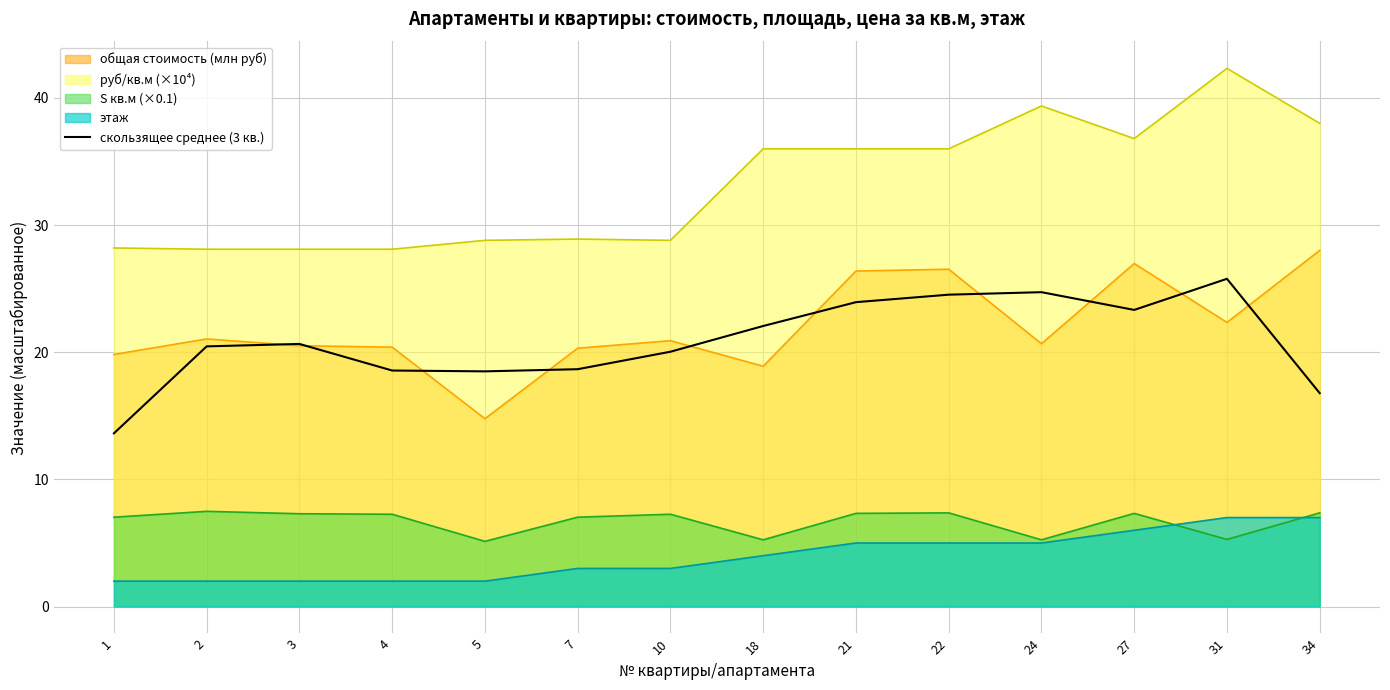

How many data points are less than 20?

5